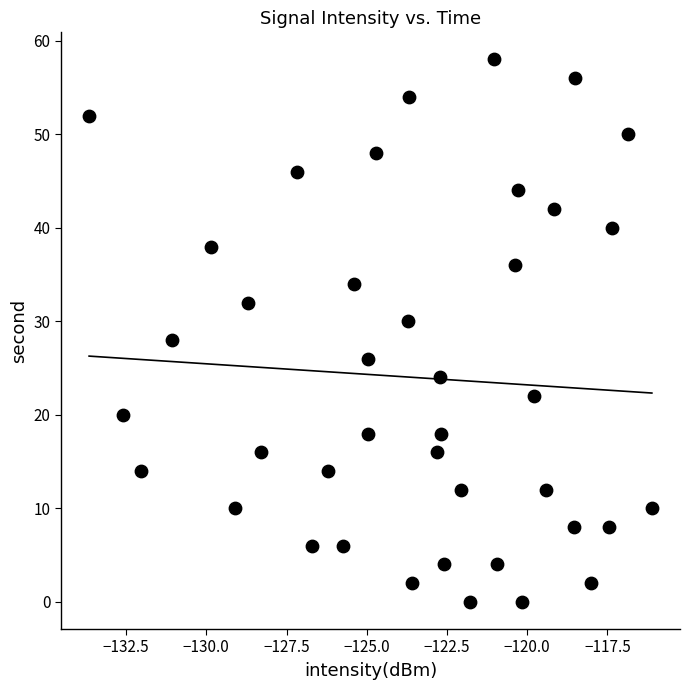

What is the range of Y values (max minus min)?

58